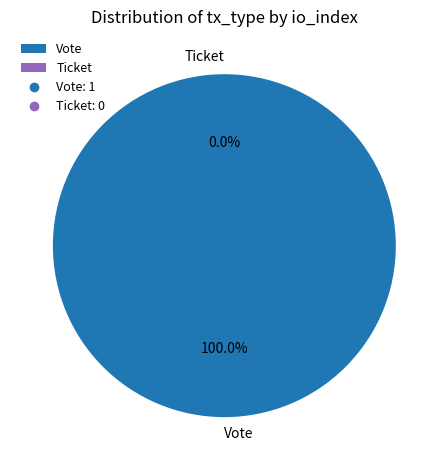

Is there any slice that represents more than half of the pie?

Yes